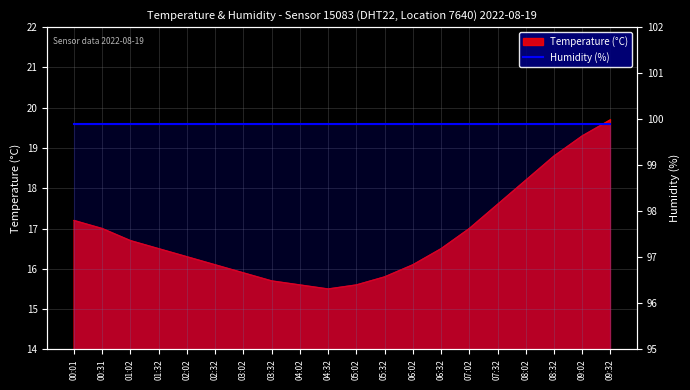

What value does the data have at 05:02?

15.6